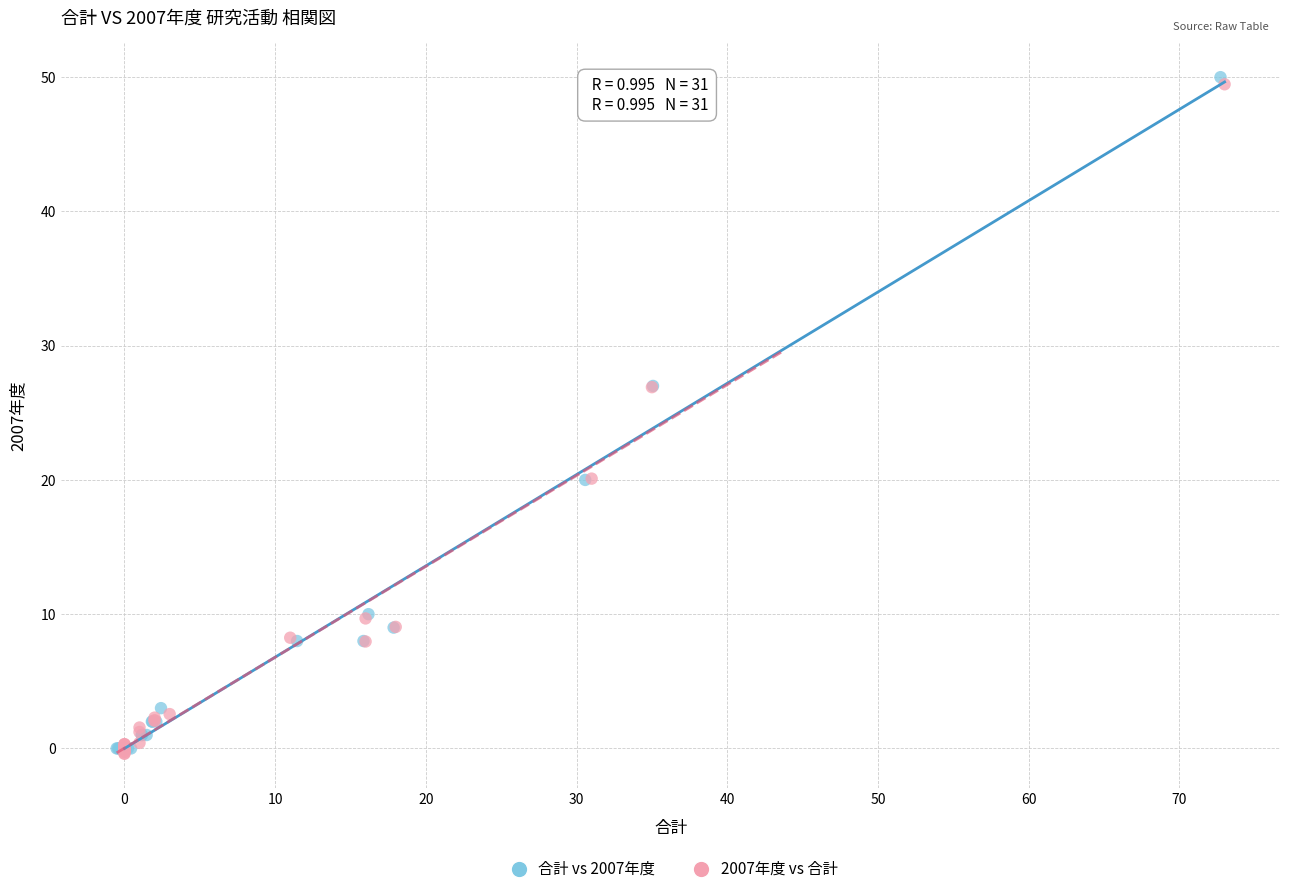

Which series has the largest Y range (max minus min)?

合計 vs 2007年度